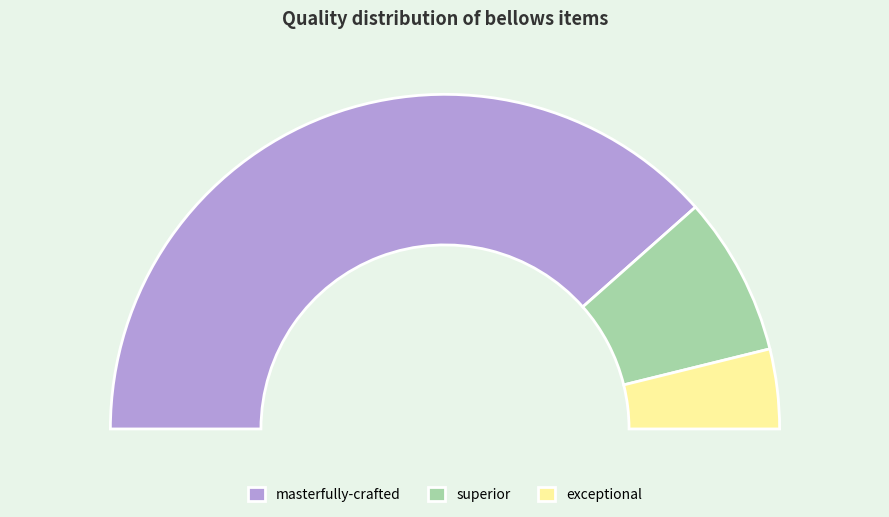

What is the smallest slice in the pie chart?

superior